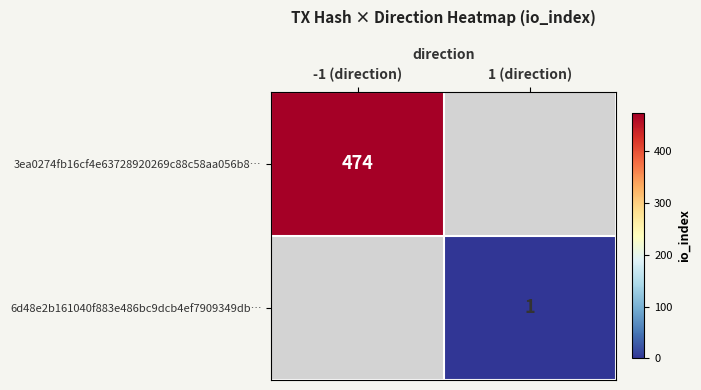

True or false: 6d48e2b161040f883e486bc9dcb4ef7909349db… has a value of 1 at 1 (direction).

True